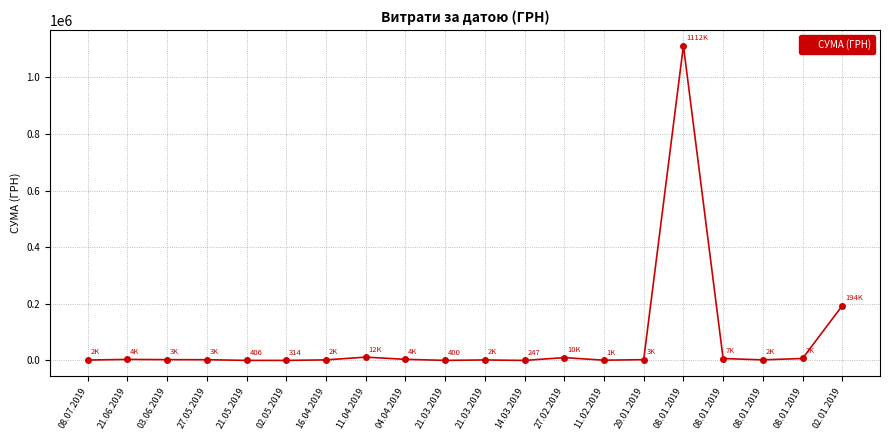

What is the difference between the values at 08.01.2019 and 11.02.2019?

5811.2